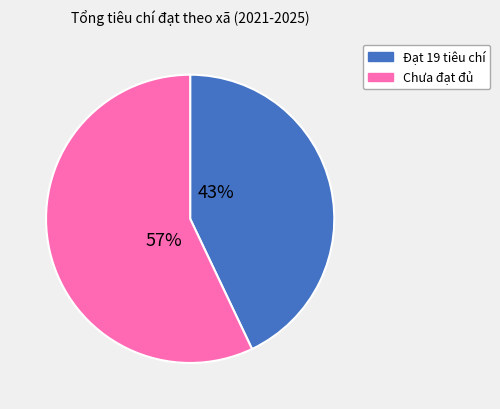

Is there a majority slice in this chart?

Yes